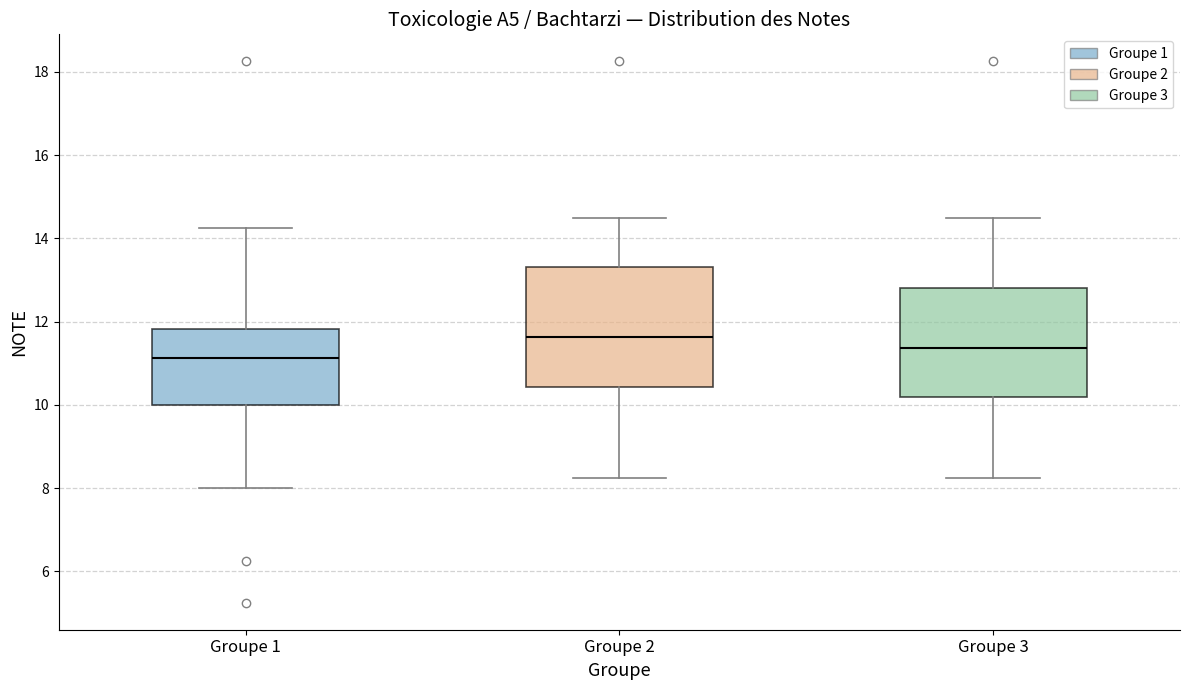

Which box has the lowest median line?

Groupe 1